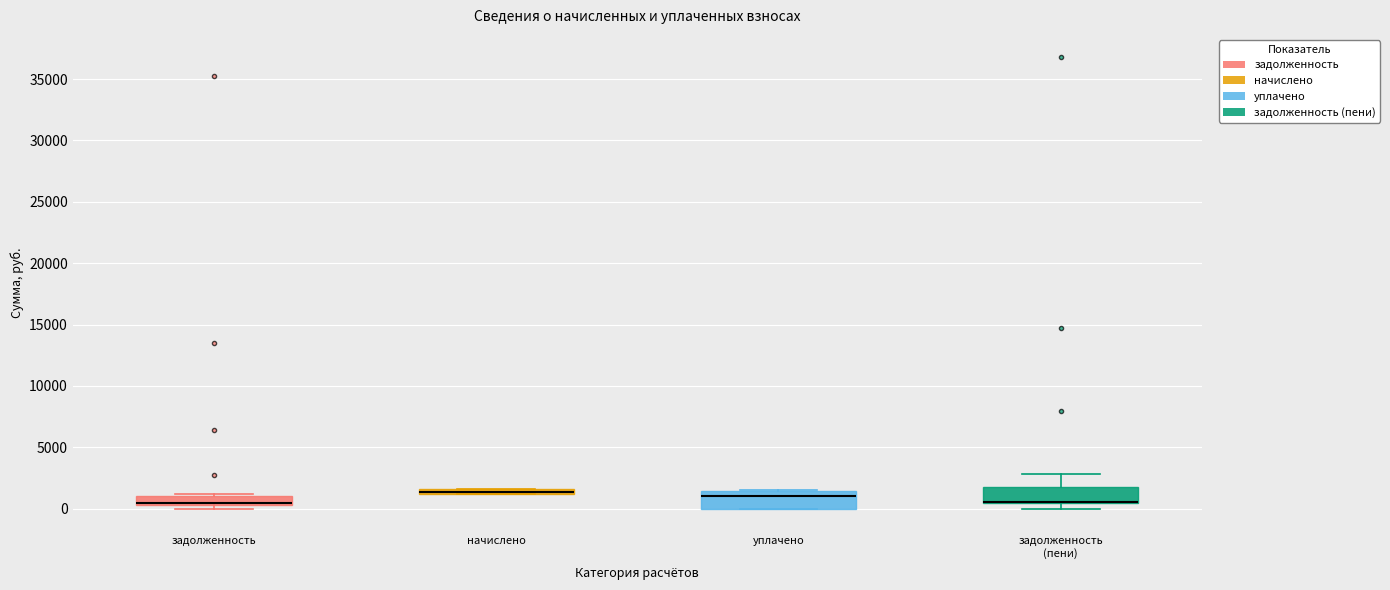

Where is the lower edge of the box for задолженность (пени) on the y-axis? The values are not printed on the chart, so give them approximately, as read against the axis.

500